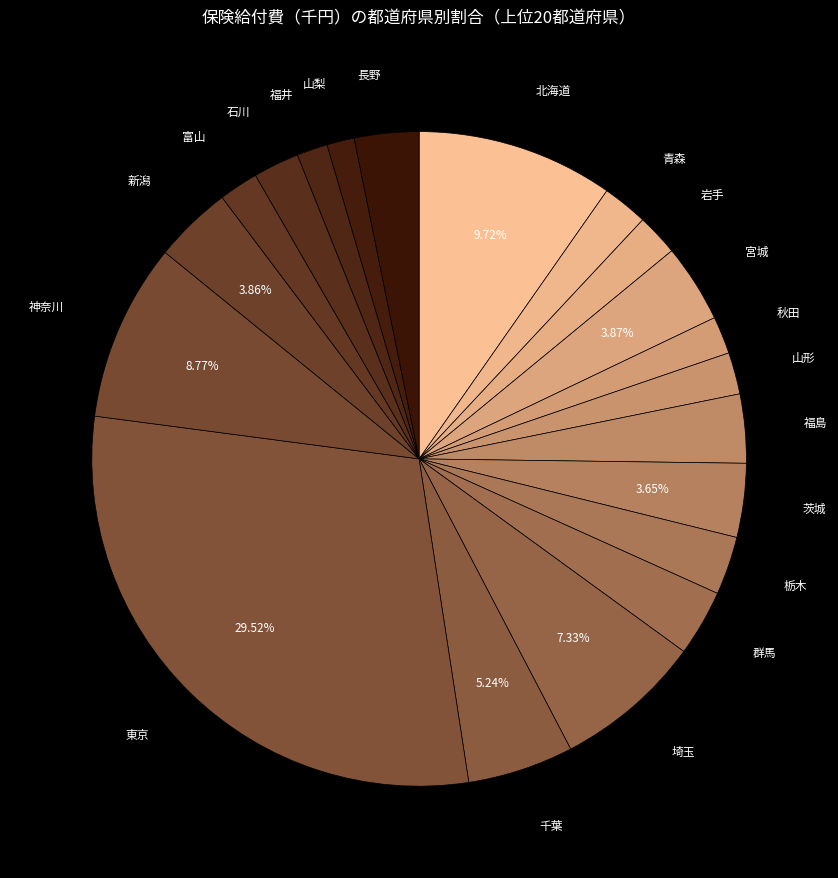

What is the largest slice in the pie chart?

東京